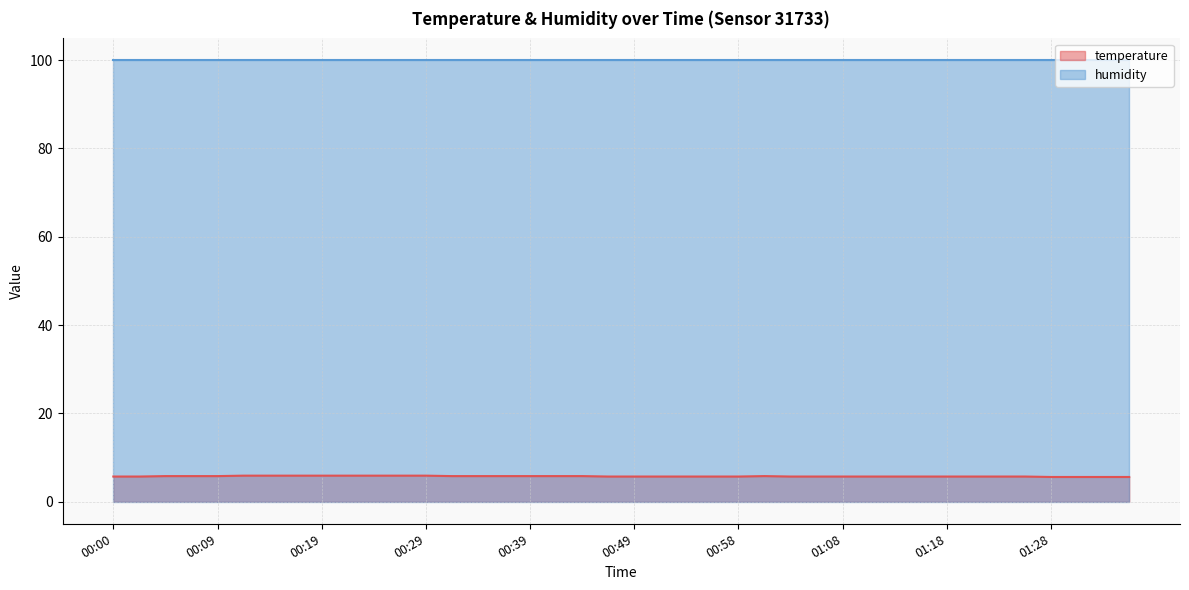

Does the chart display data point markers on the line(s)?

No